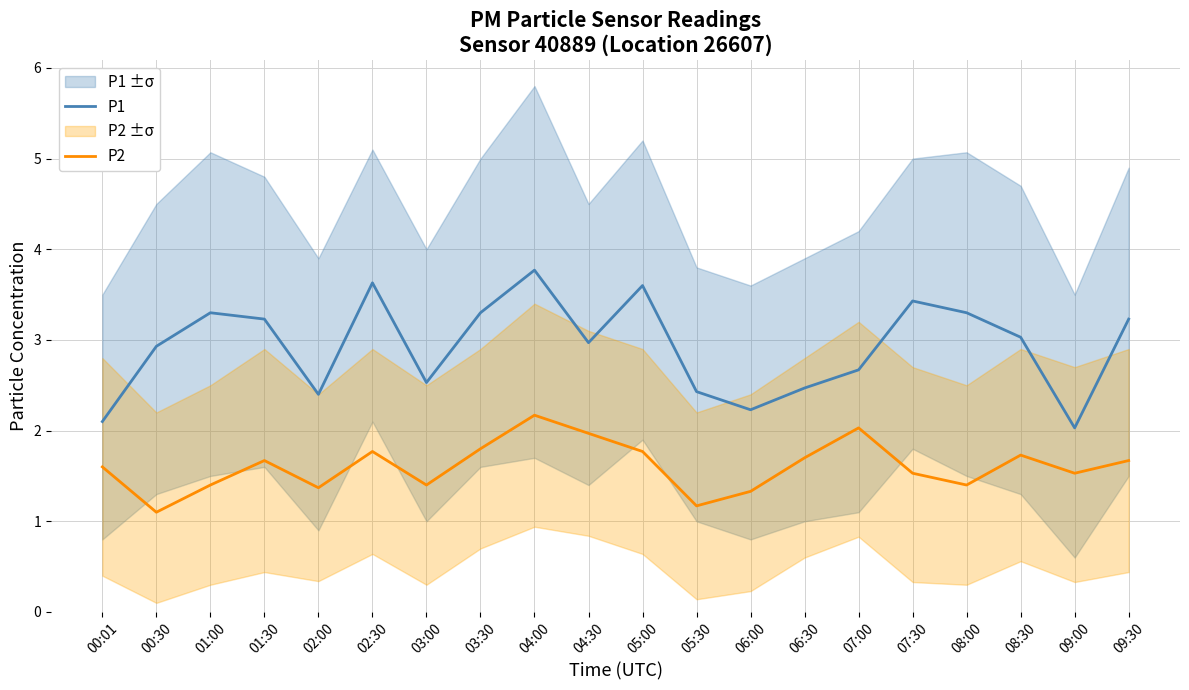

What is the difference between the highest and lowest values at 06:00?

0.9